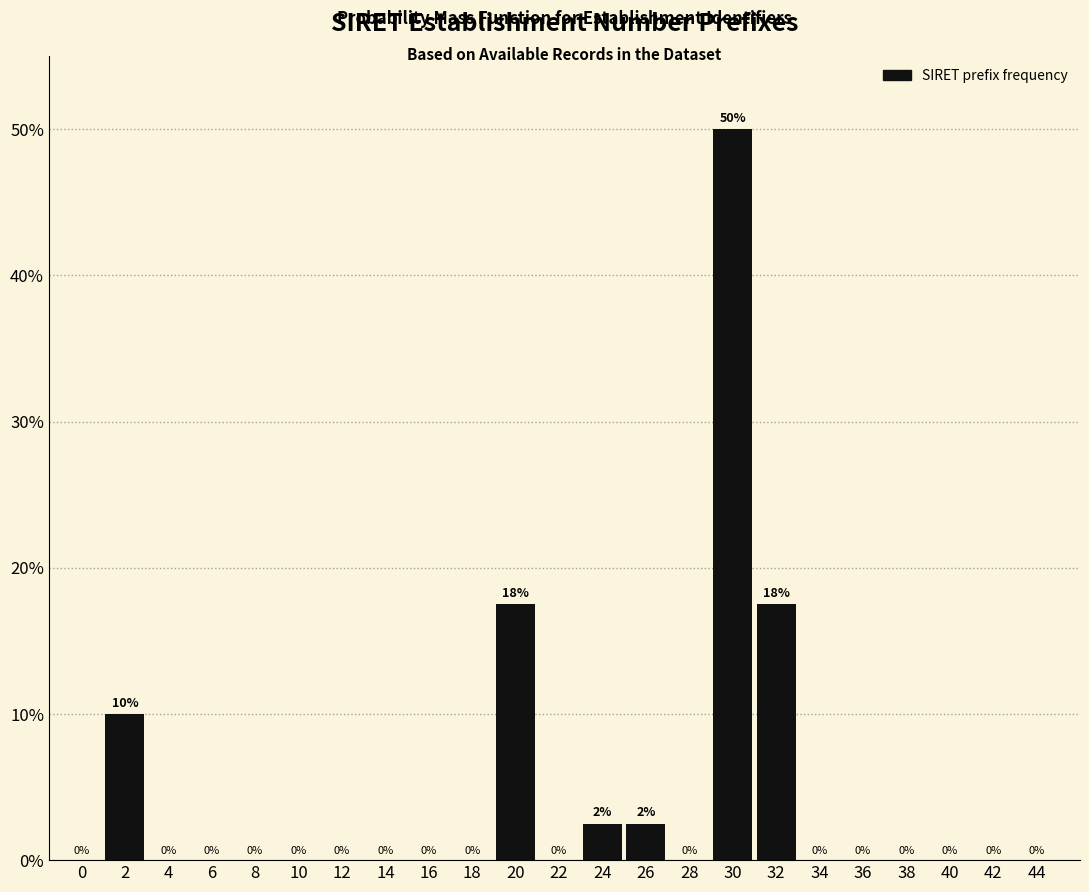

True or false: the data shows 29.9 at 16.

False